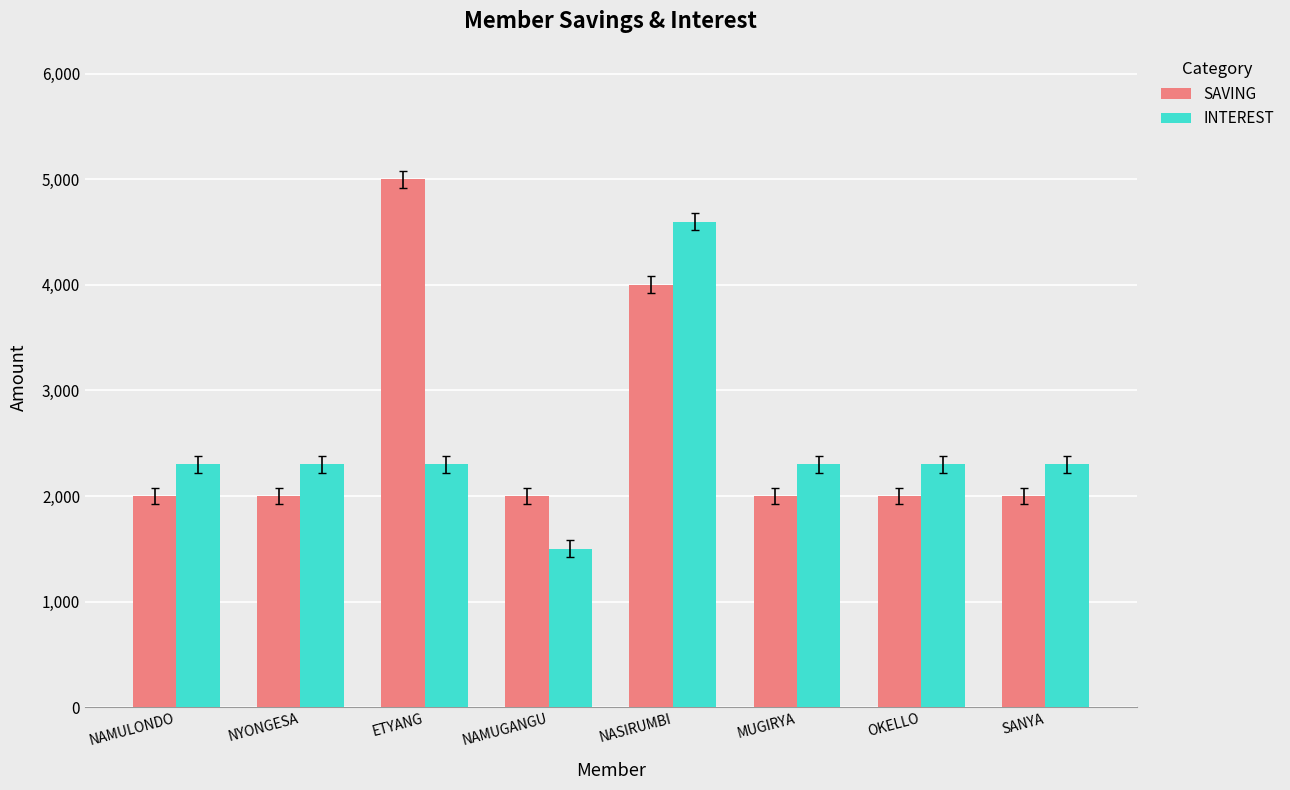

Between NAMUGANGU and NASIRUMBI, which series saw the biggest shift?

INTEREST